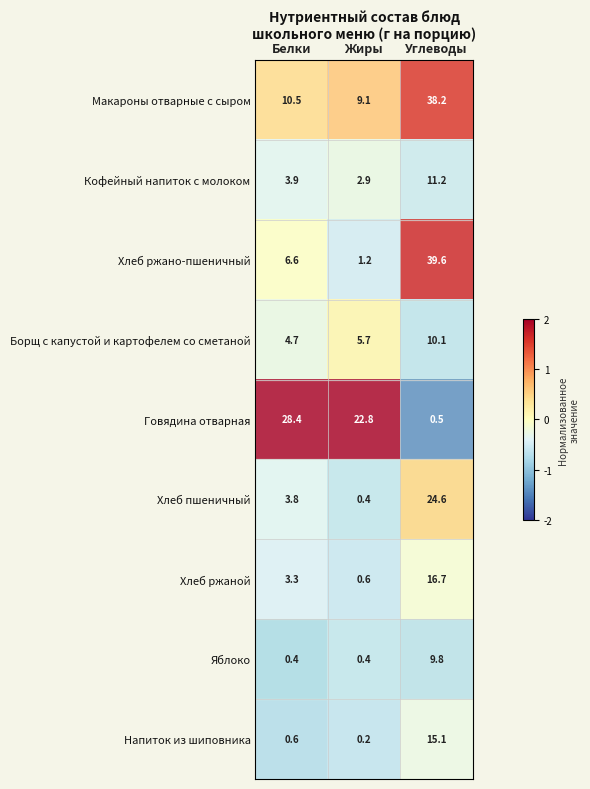

At which category does the chart reach its peak across all series?

Углеводы